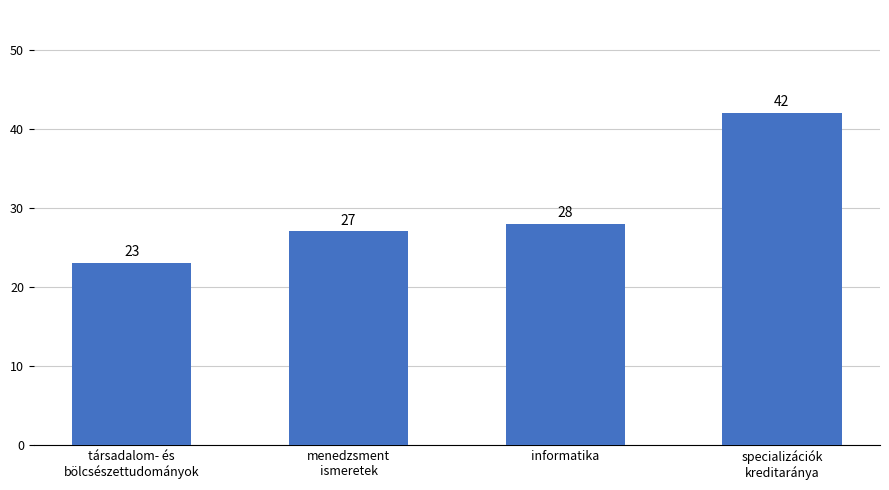

Reading left to right, extract all data points from this chart.

23	27	28	42